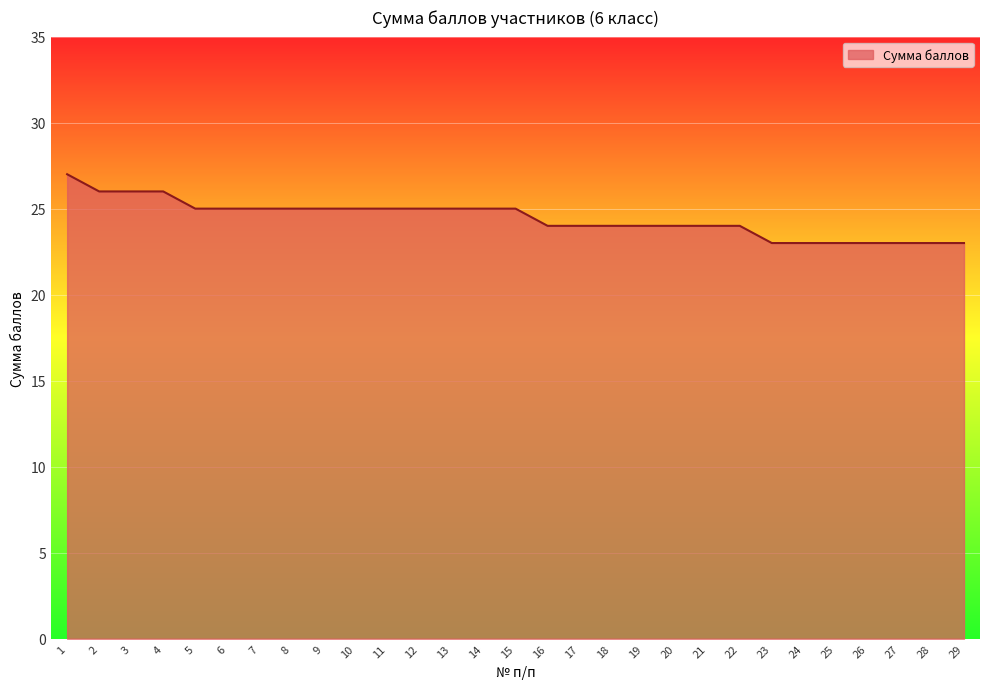

What is the approximate value at 28?

23